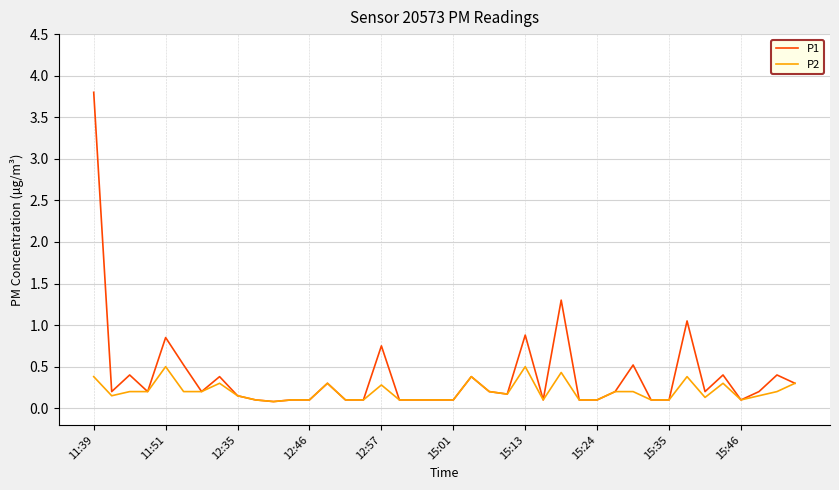

Which series has the widest spread of values?

P1